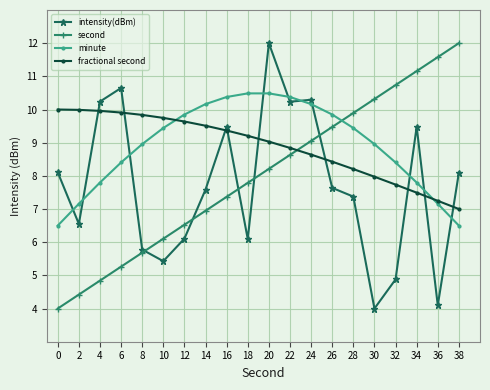

True or false: minute and second intersect in this chart.

True